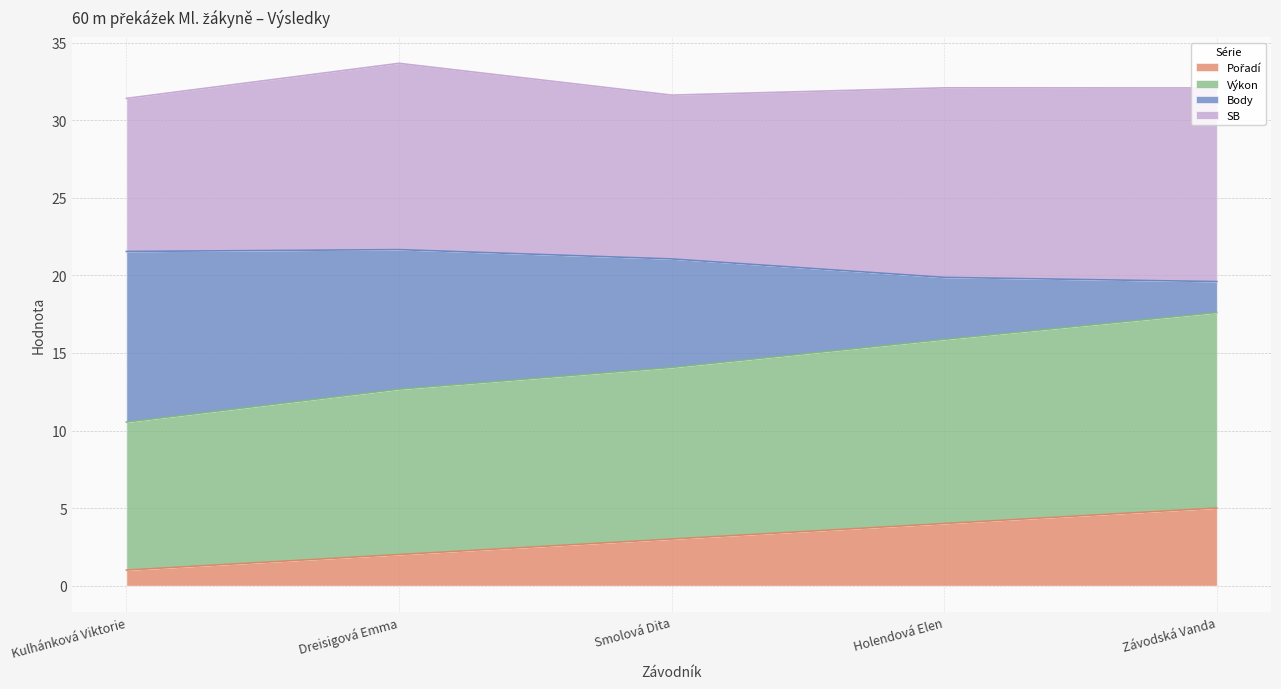

Does the chart display data point markers on the line(s)?

No